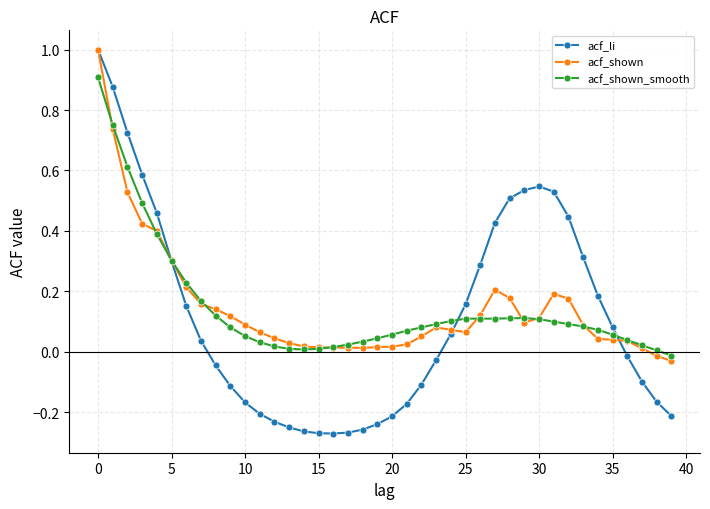

Which series has the largest range (max minus min)?

acf_li